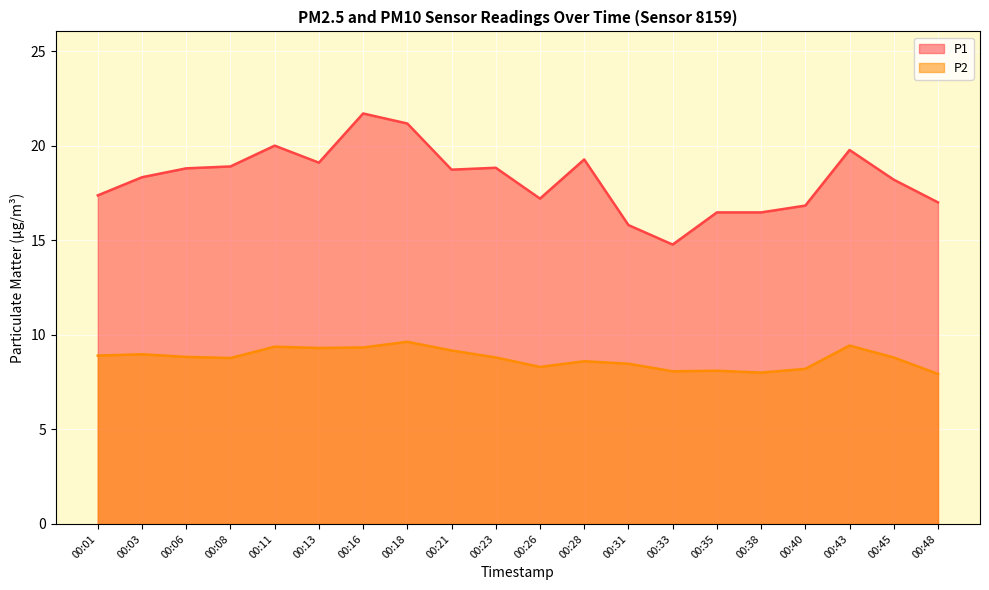

Reading left to right, what are all the values shown in this chart?

P1: 00:01=17.4	00:03=18.3	00:06=18.8	00:08=18.9	00:11=20.0	00:13=19.1	00:16=21.7	00:18=21.2	00:21=18.7	00:23=18.8	00:26=17.2	00:28=19.3	00:31=15.8	00:33=14.8	00:35=16.5	00:38=16.5	00:40=16.8	00:43=19.8	00:45=18.2	00:48=17.0
P2: 00:01=8.9	00:03=9.0	00:06=8.8	00:08=8.8	00:11=9.4	00:13=9.3	00:16=9.3	00:18=9.6	00:21=9.2	00:23=8.8	00:26=8.3	00:28=8.6	00:31=8.5	00:33=8.1	00:35=8.1	00:38=8.0	00:40=8.2	00:43=9.4	00:45=8.8	00:48=7.9